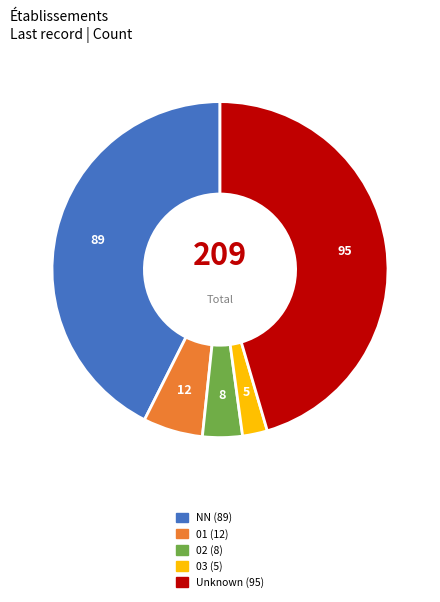

Approximately how many times larger is the value at NN (89) compared to 02 (8)?

11.1